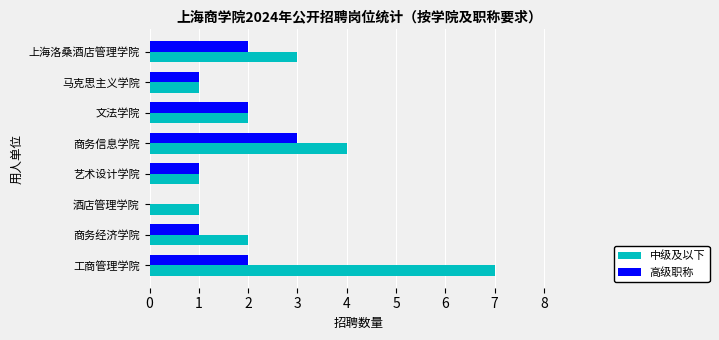

Is it true that 中级及以下 equals 2 at 文法学院?

True